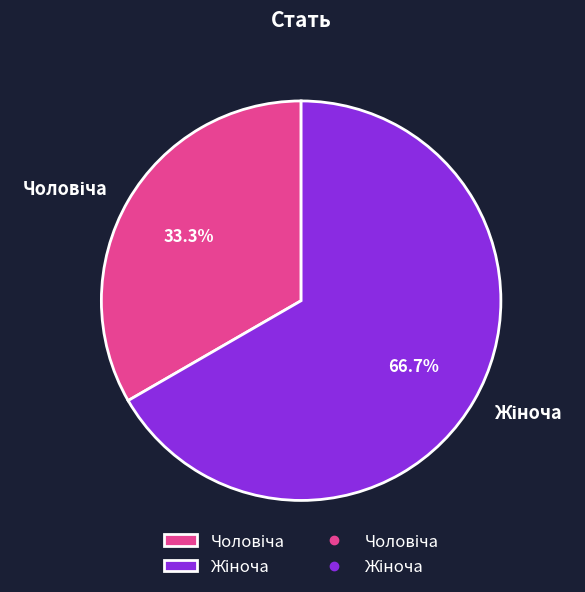

Is there a majority slice in this chart?

Yes